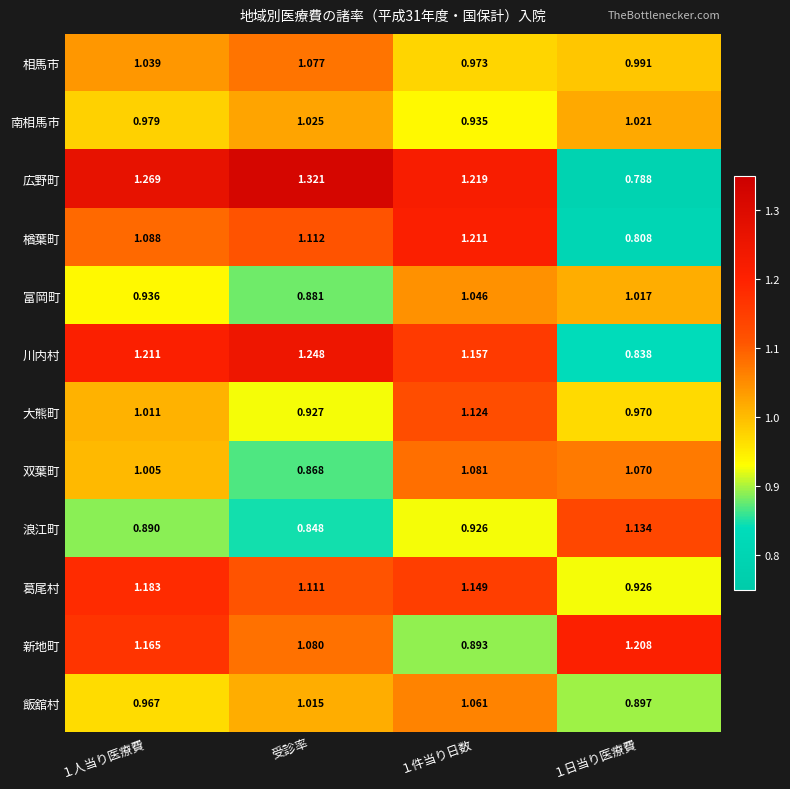

Where is 浪江町 nearest to the value 0?

受診率